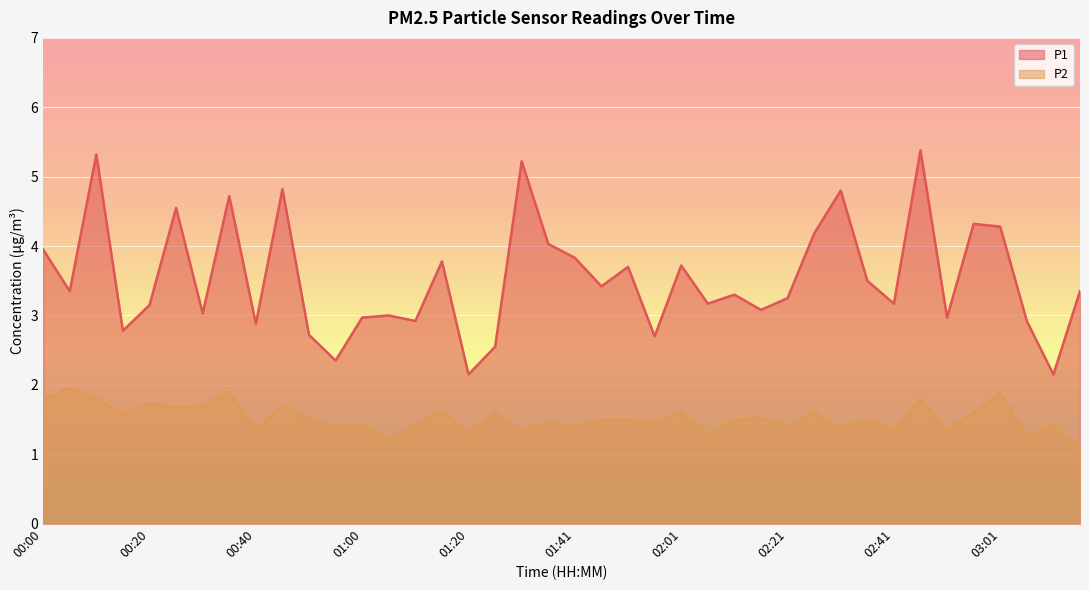

At which category is the sum across all series the highest?

02:46